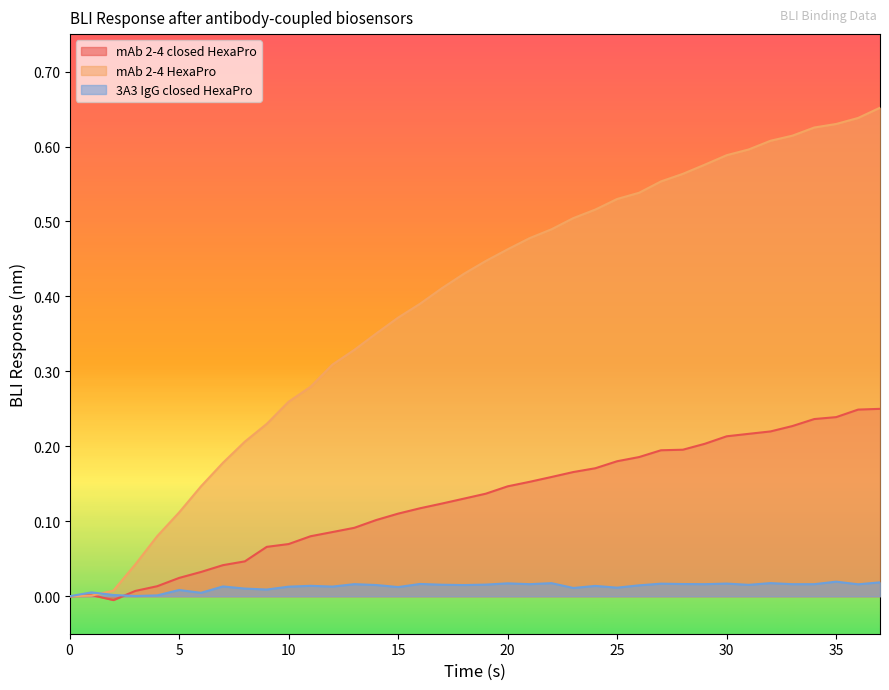

List the series in order of their overall mean, highest first.

mAb 2-4 HexaPro, mAb 2-4 closed HexaPro, 3A3 IgG closed HexaPro